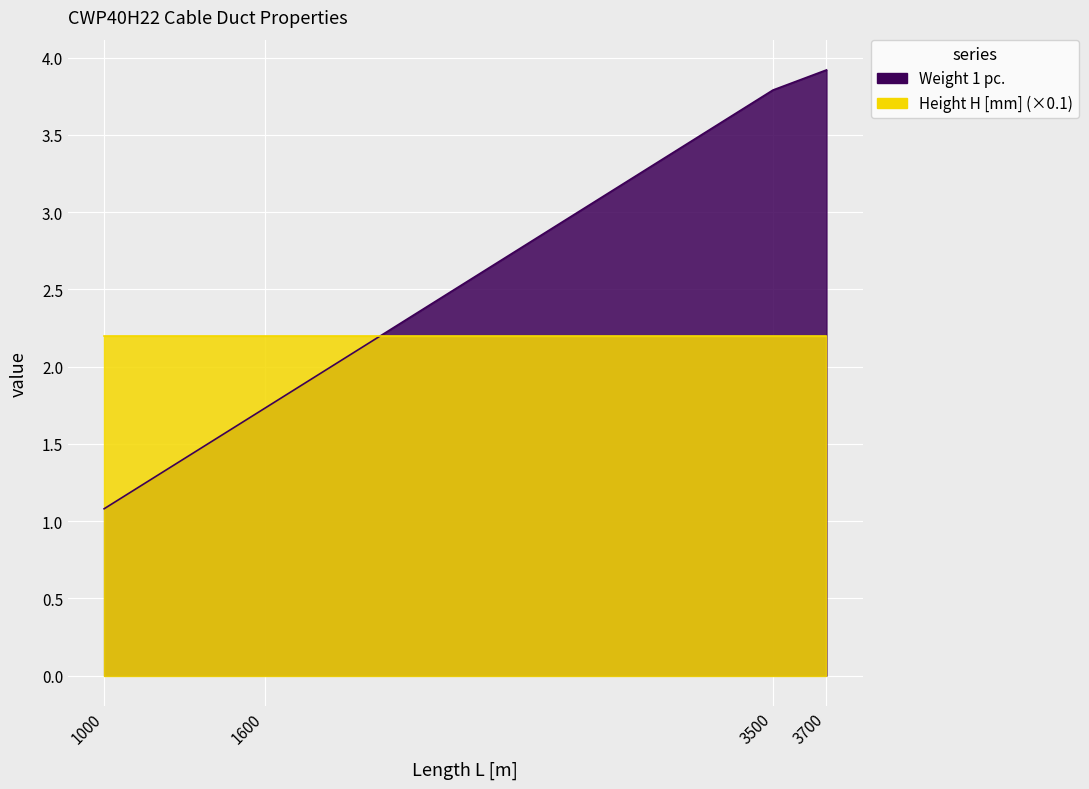

Which has a higher value, 1000 or 3700?

3700